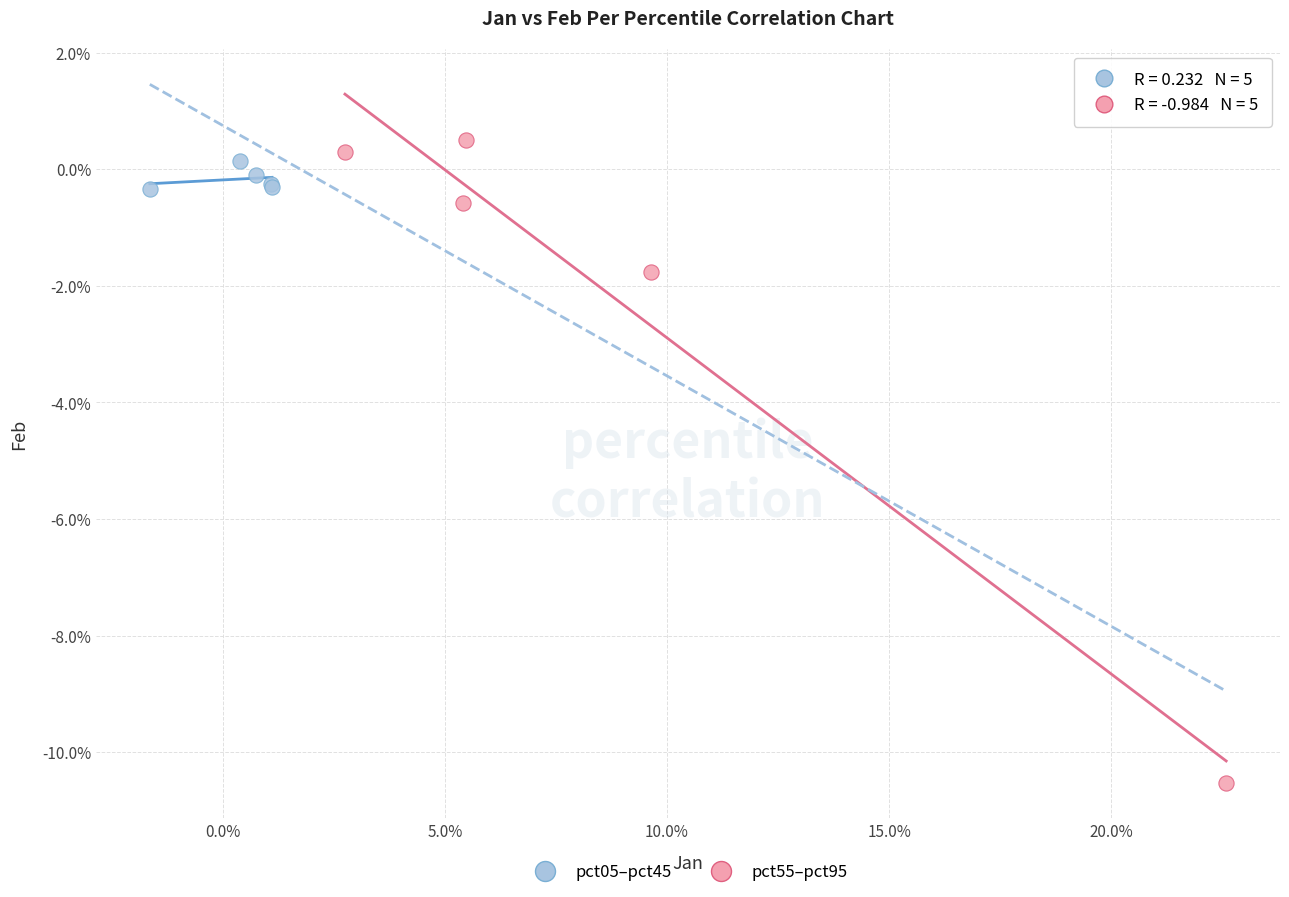

Which series has the largest Y range (max minus min)?

pct55–pct95